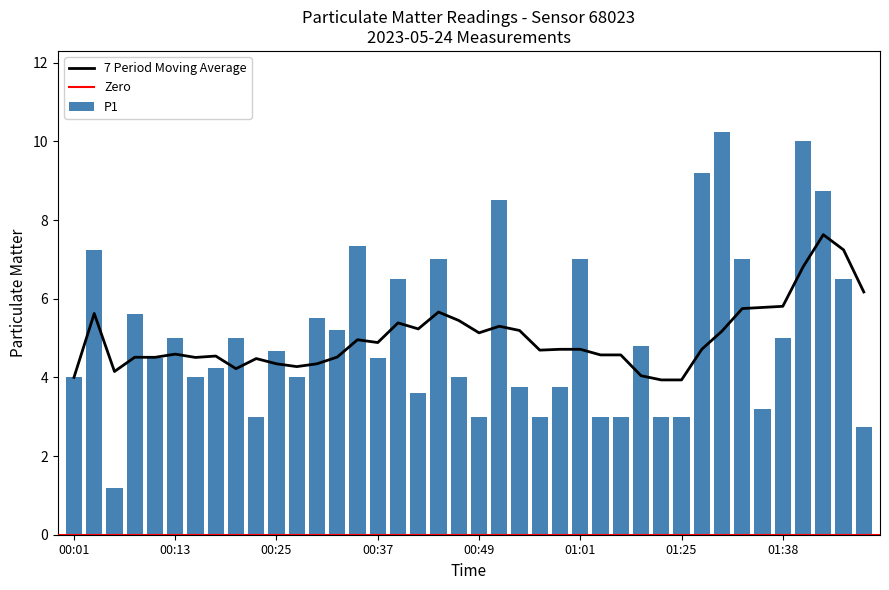

What is the difference between the second highest and minimum values in the P1 series?

8.8